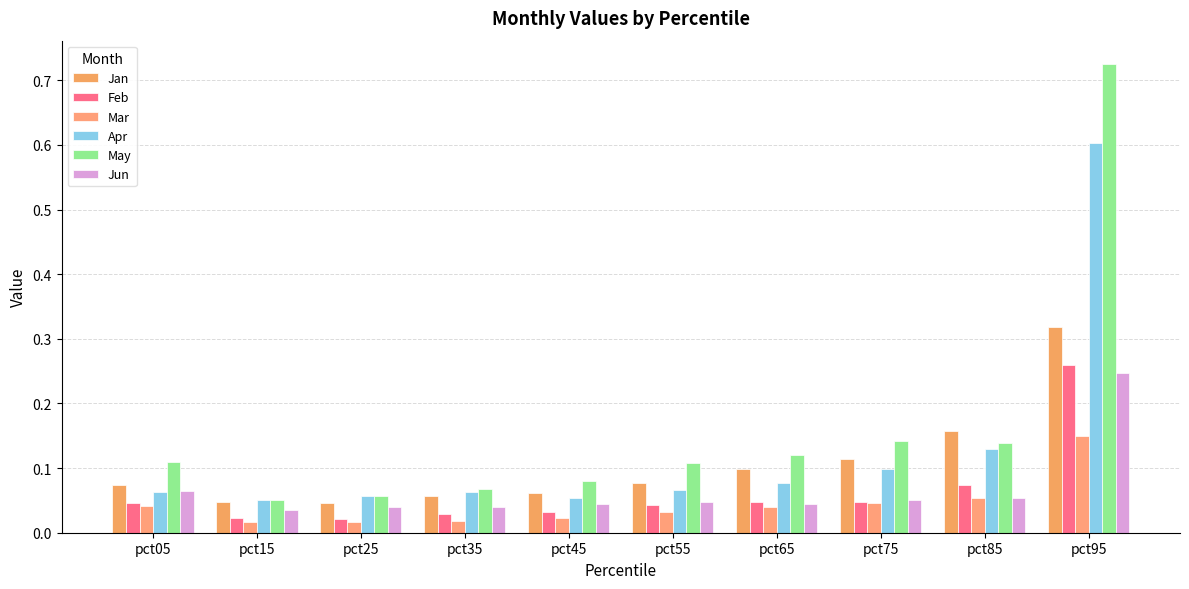

The value of Jan at pct85 is 0.2. True or false?

False